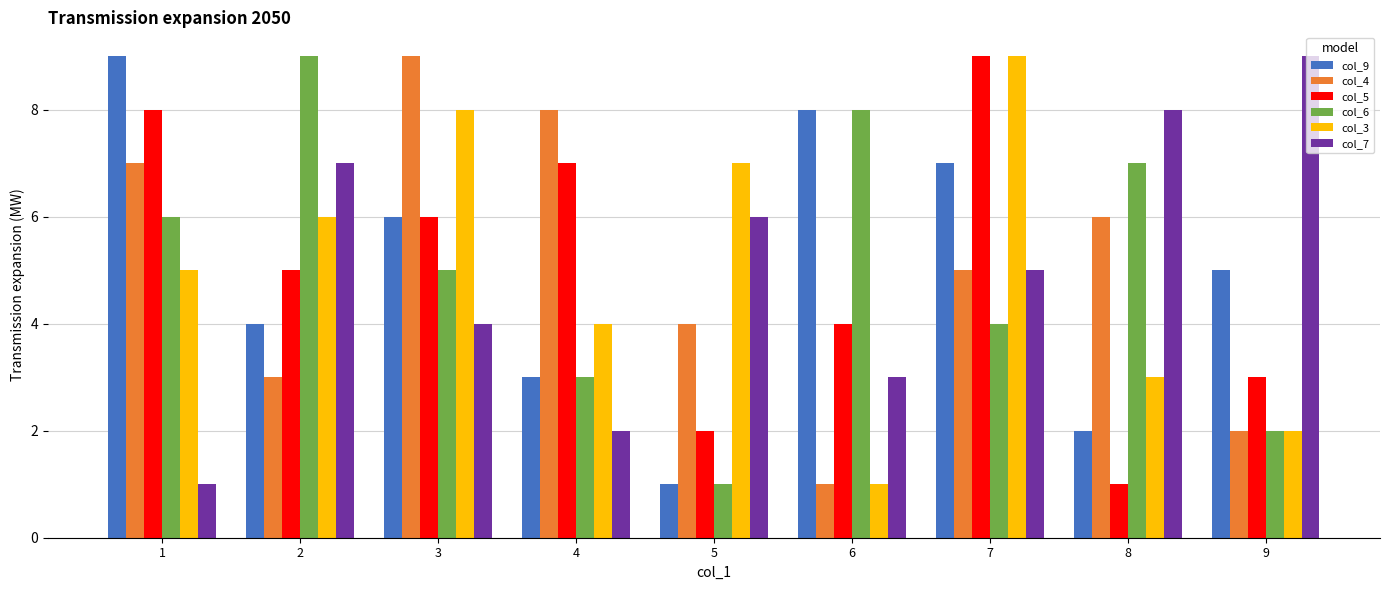

Reading left to right, list all the values displayed in this chart.

col_9: 1=9	2=4	3=6	4=3	5=1	6=8	7=7	8=2	9=5
col_4: 1=7	2=3	3=9	4=8	5=4	6=1	7=5	8=6	9=2
col_5: 1=8	2=5	3=6	4=7	5=2	6=4	7=9	8=1	9=3
col_6: 1=6	2=9	3=5	4=3	5=1	6=8	7=4	8=7	9=2
col_3: 1=5	2=6	3=8	4=4	5=7	6=1	7=9	8=3	9=2
col_7: 1=1	2=7	3=4	4=2	5=6	6=3	7=5	8=8	9=9